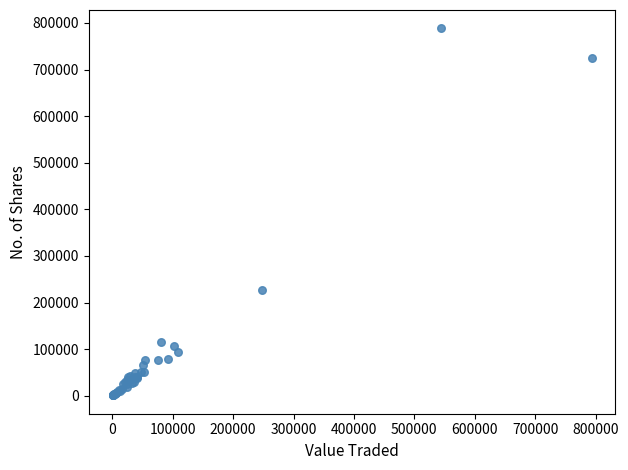

What Y value in the scatter plot is closest to 394636?

227466